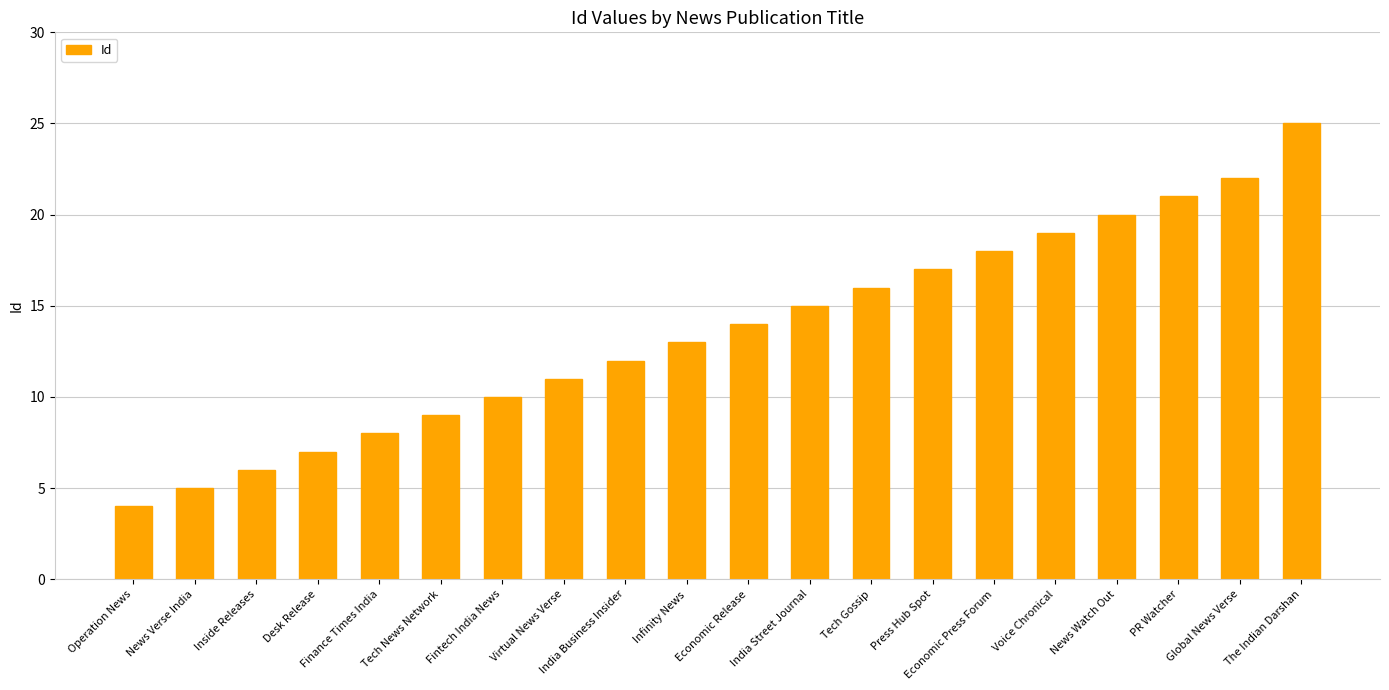

What is the change in value from Fintech India News to PR Watcher?

+11